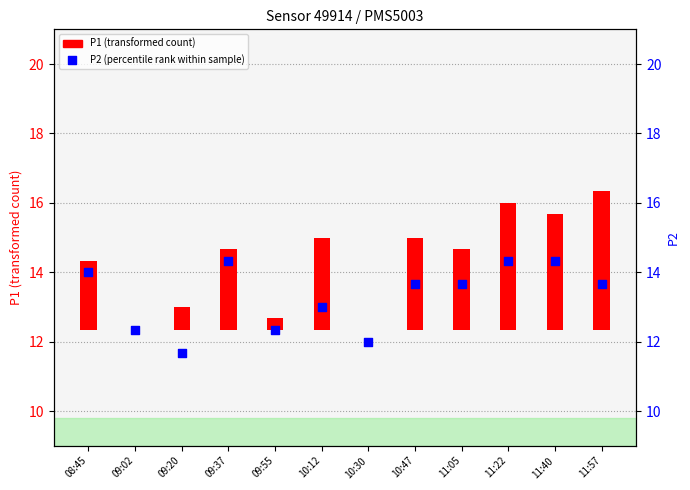

What is the change in value from 09:02 to 10:47?

+1.3